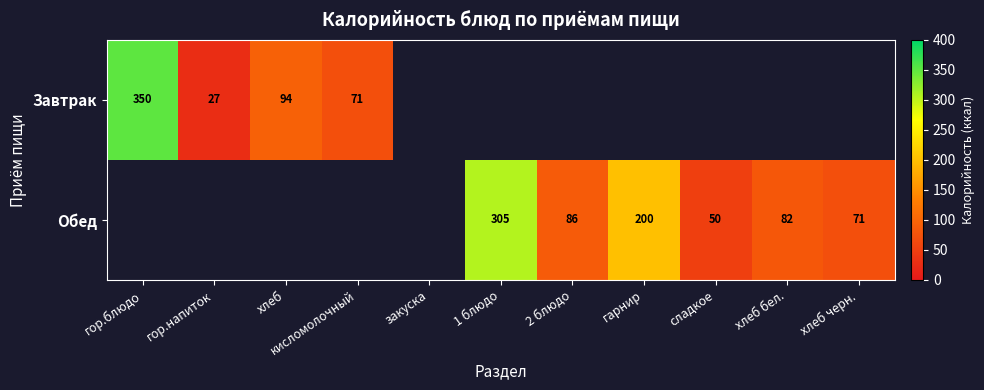

Is it true that Завтрак equals 45 at гор.напиток?

False